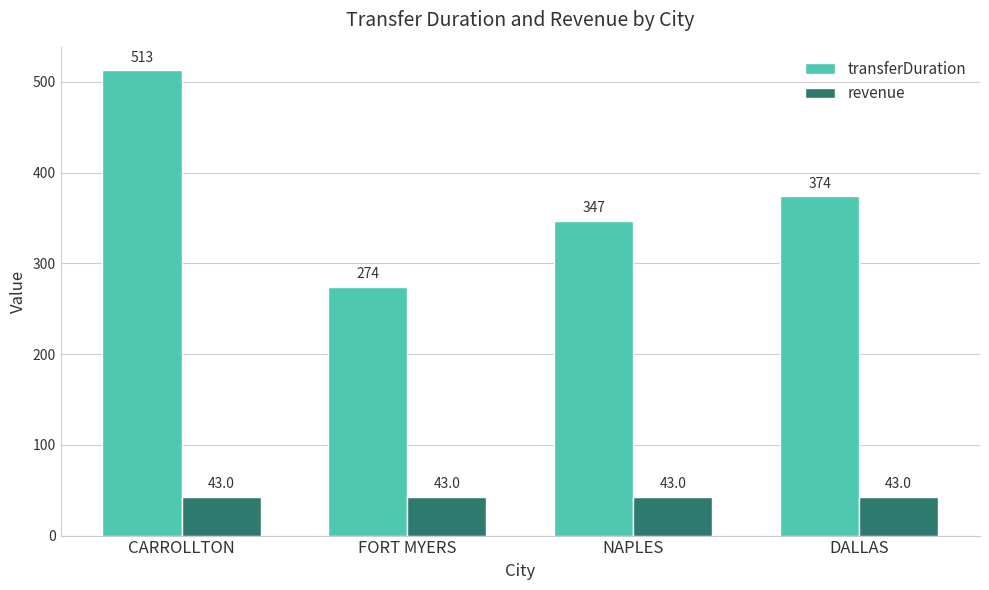

Which series has the widest spread of values?

transferDuration